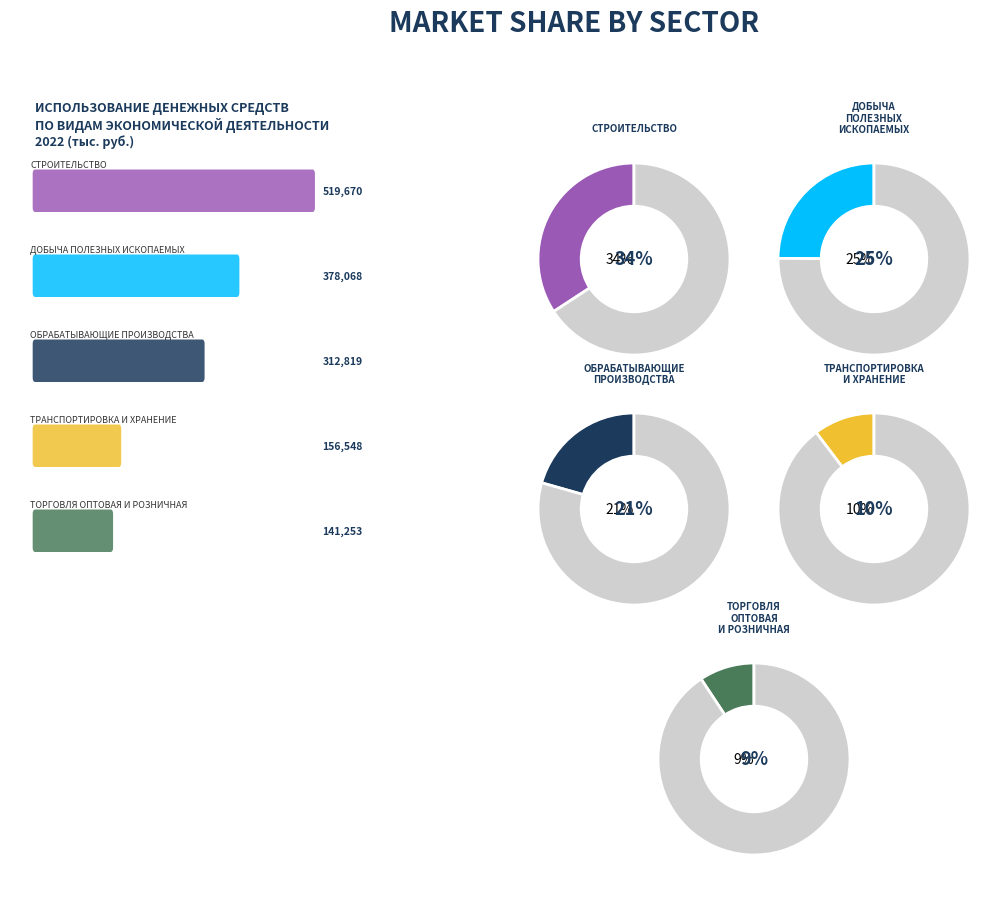

Which slice is the largest?

СТРОИТЕЛЬСТВО